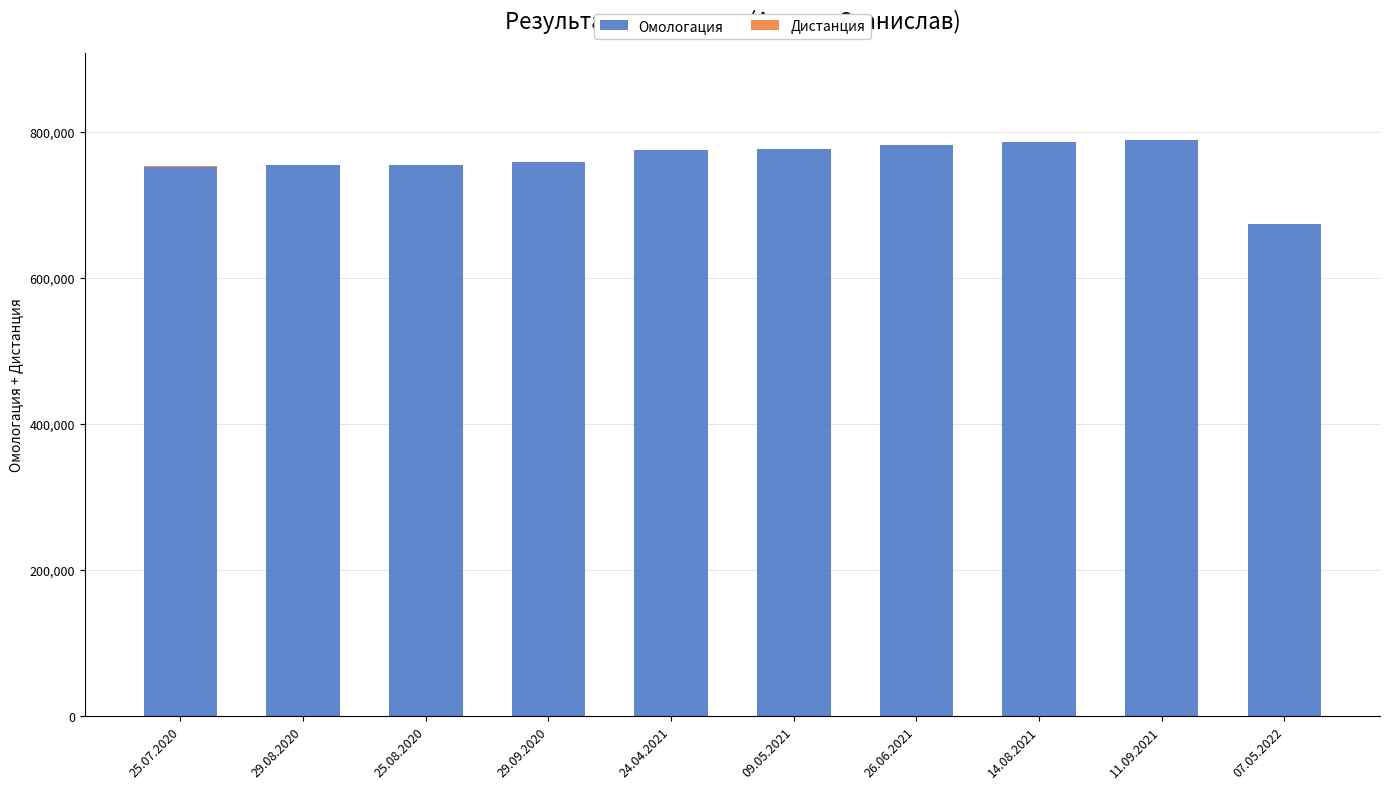

The value of Омологация at 29.09.2020 is 757902. True or false?

True